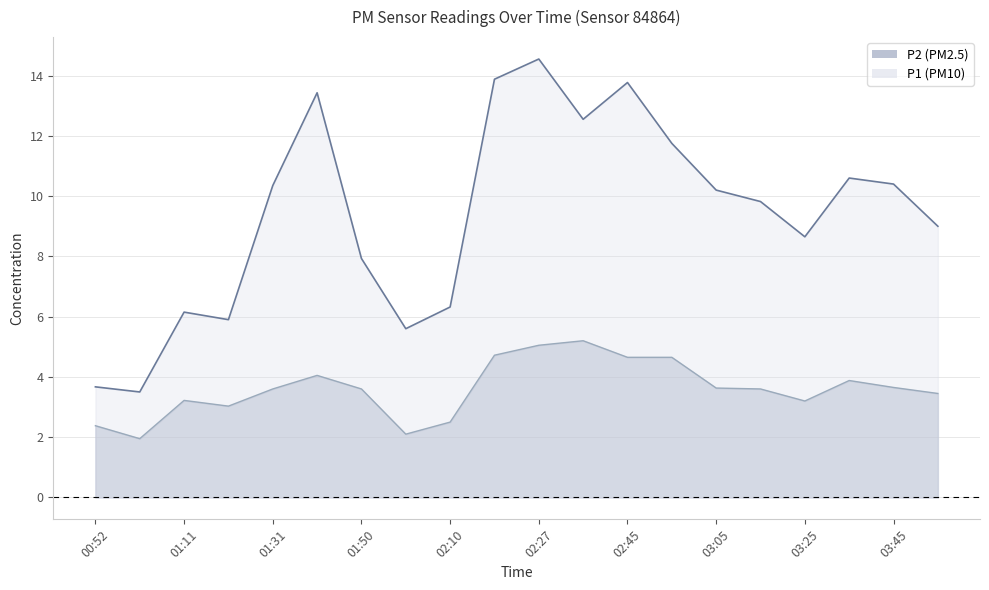

The value of P1 at 01:01 is 3.5. True or false?

True